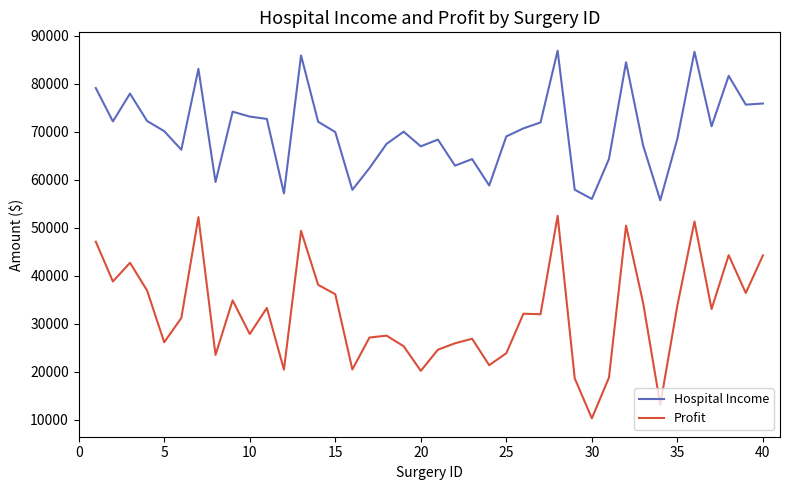

Which series has the widest spread of values?

Profit